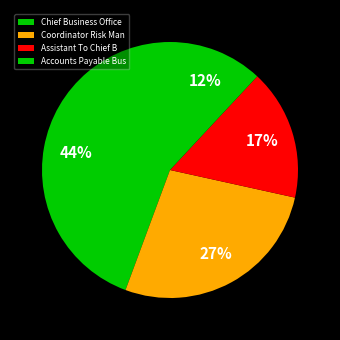

Count the number of slices in the pie.

4